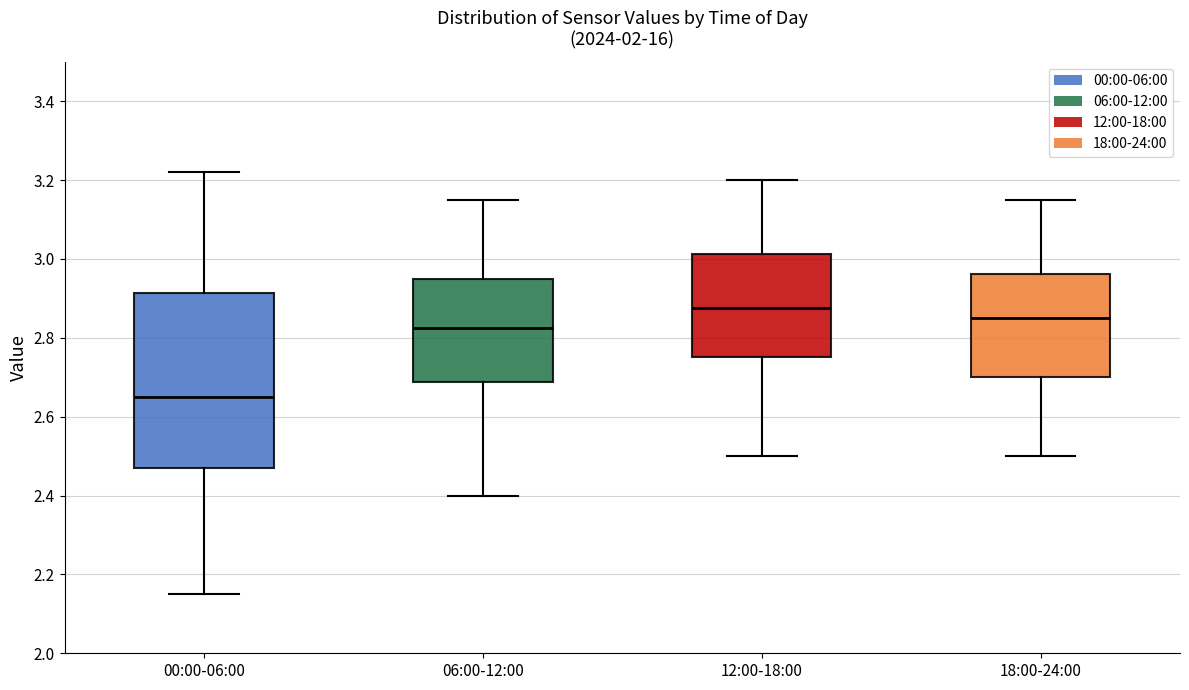

Where is the lower edge of the box for 12:00-18:00 on the y-axis? The values are not printed on the chart, so give them approximately, as read against the axis.

2.76